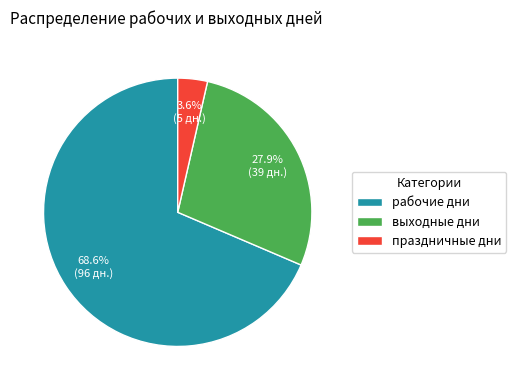

How much of the chart is everything except праздничные дни?

96.4%